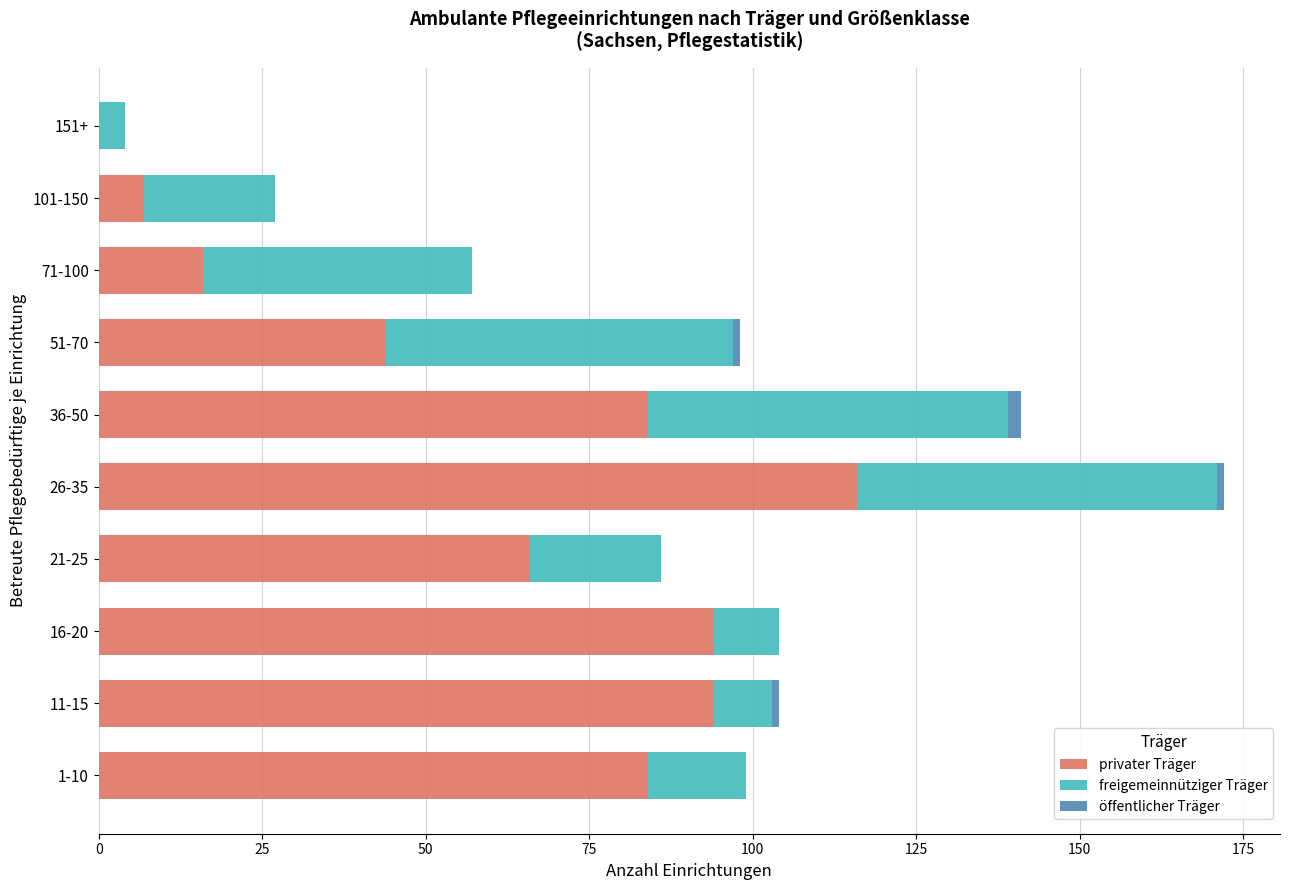

Is it true that privater Träger equals 34 at 1-10?

False